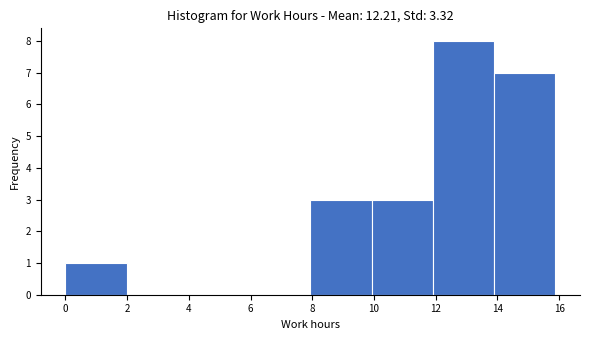

Reading left to right, transcribe this chart: for each bar, give the range it covers on the x-axis and its height. Neither the bar edges nor the heights are printed on the chart, so give them approximately, as read against the axes.

0.0 to 2.0: 1
2.0 to 4.0: 0
4.0 to 6.0: 0
6.0 to 8.0: 0
8.0 to 10.0: 3
10.0 to 12.0: 3
12.0 to 13.8: 8
13.8 to 15.8: 7